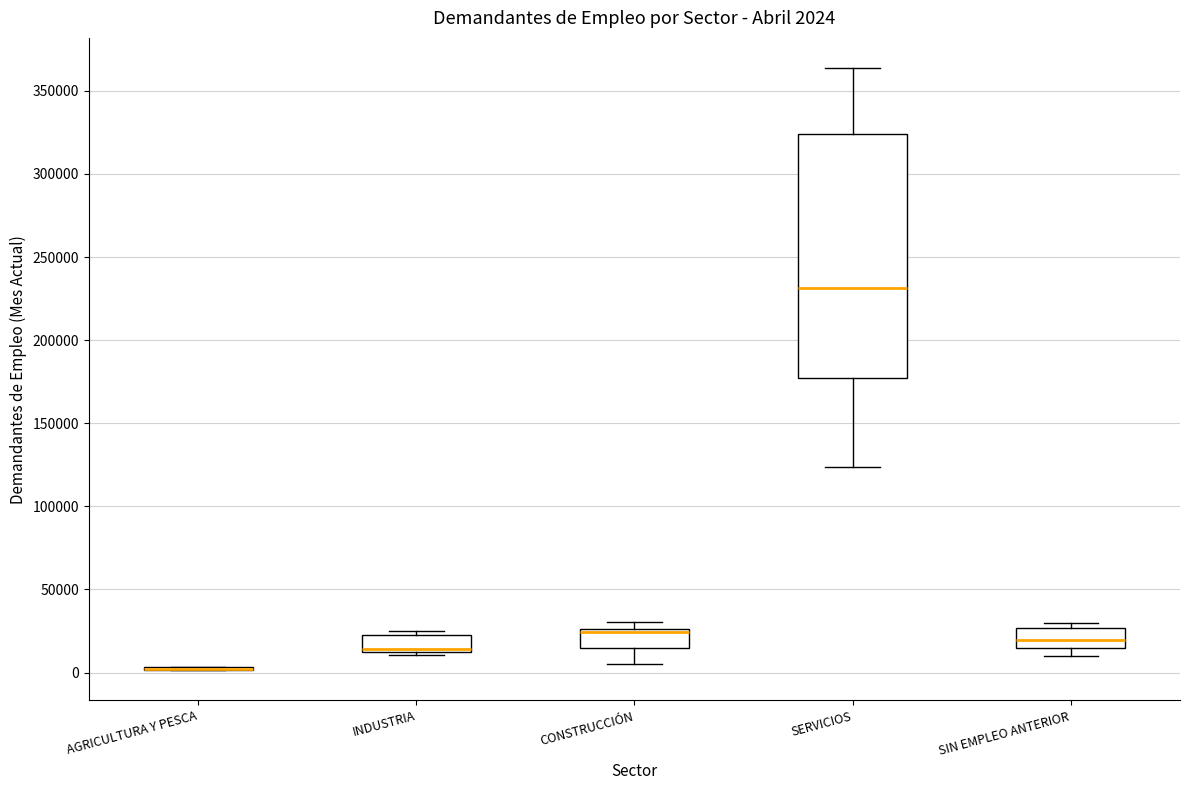

Comparing the boxes themselves (not the whiskers), which one is the tallest?

SERVICIOS